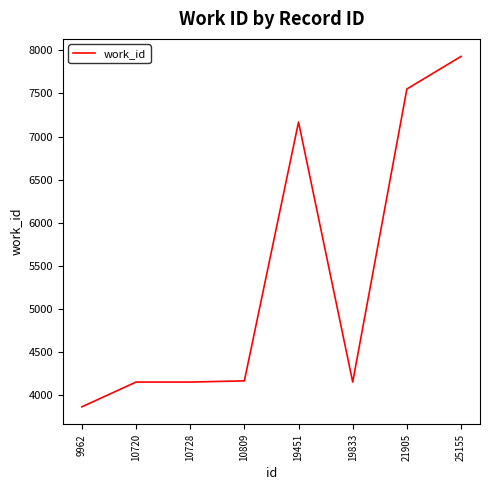

How many categories are shown in the chart?

8